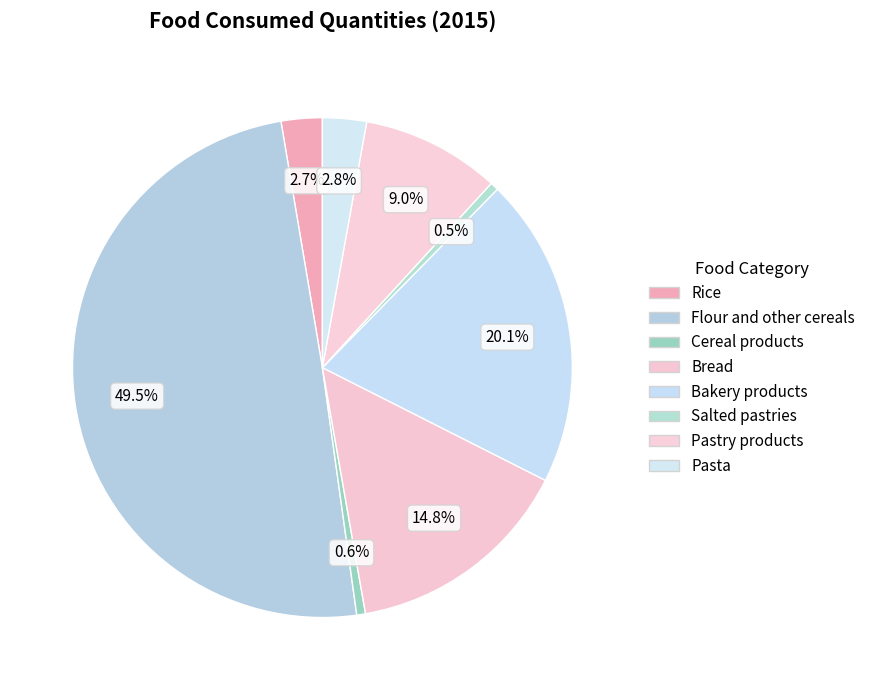

How many segments does this pie chart have?

8